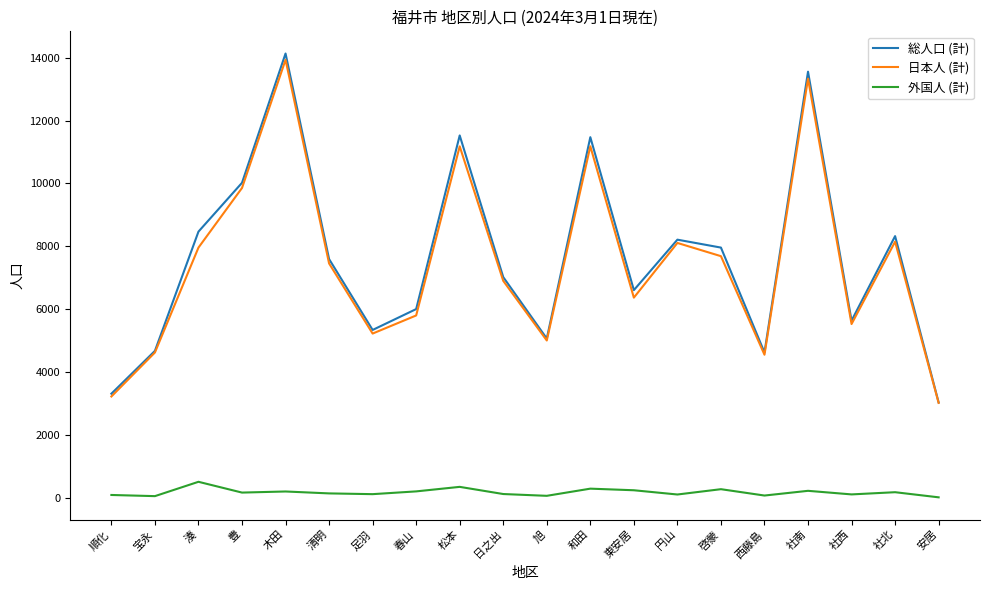

The 外国人 (計) series shows 508 at 湊. True or false?

True